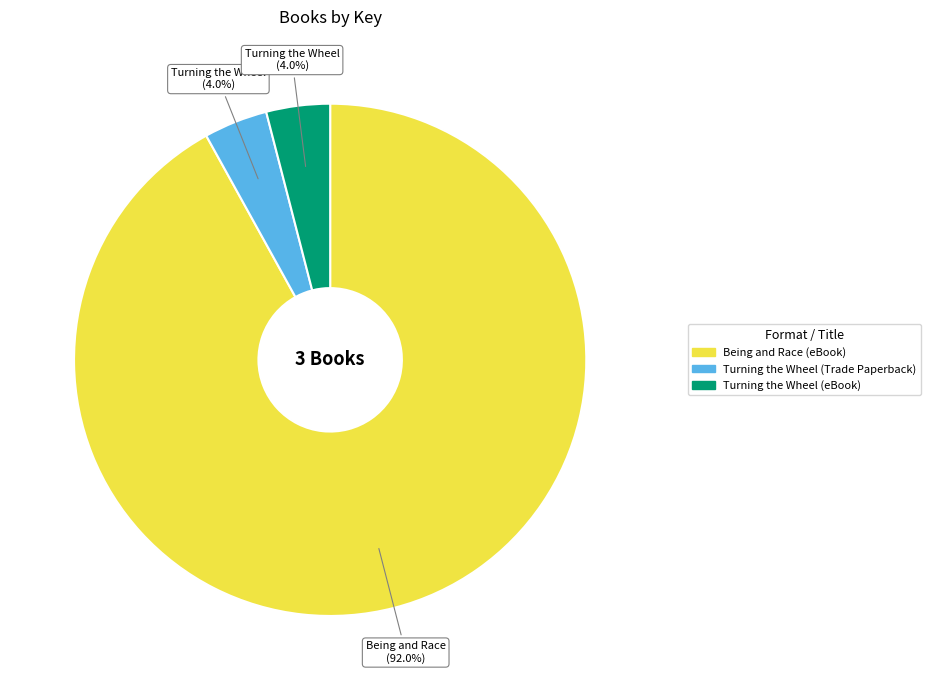

To the nearest percent, what percentage of the pie is Being and Race (eBook)?

92%